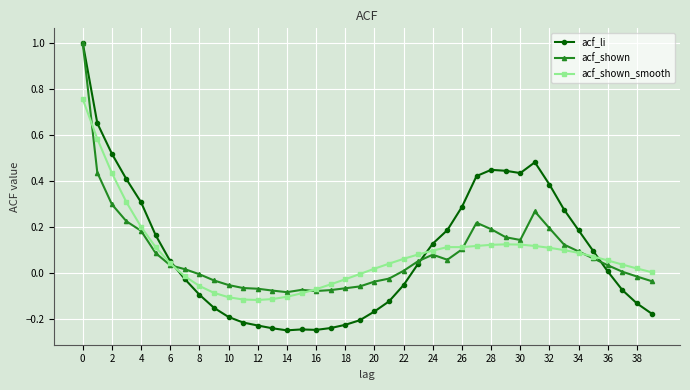

What is the maximum value for acf_shown?

1.0